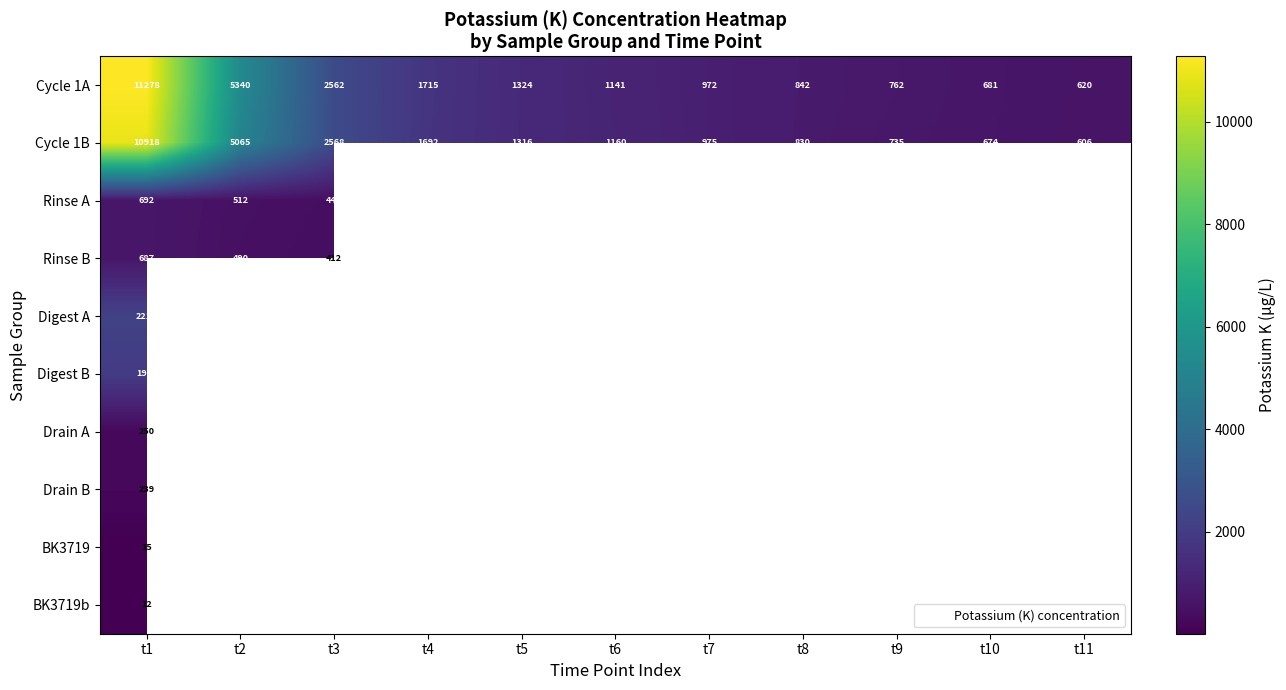

How many series are shown in this chart?

10